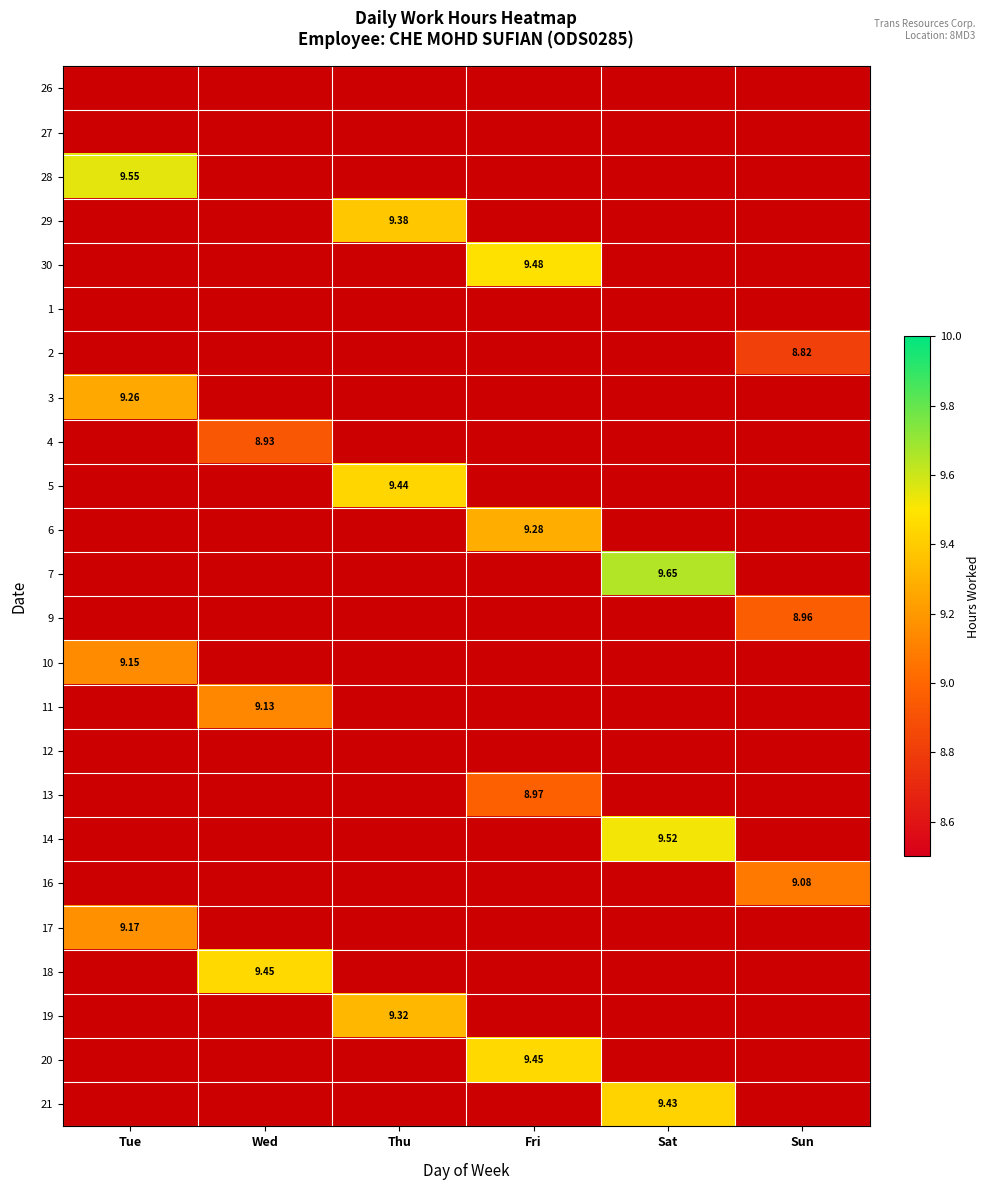

At which category is the sum across all series the highest?

Fri